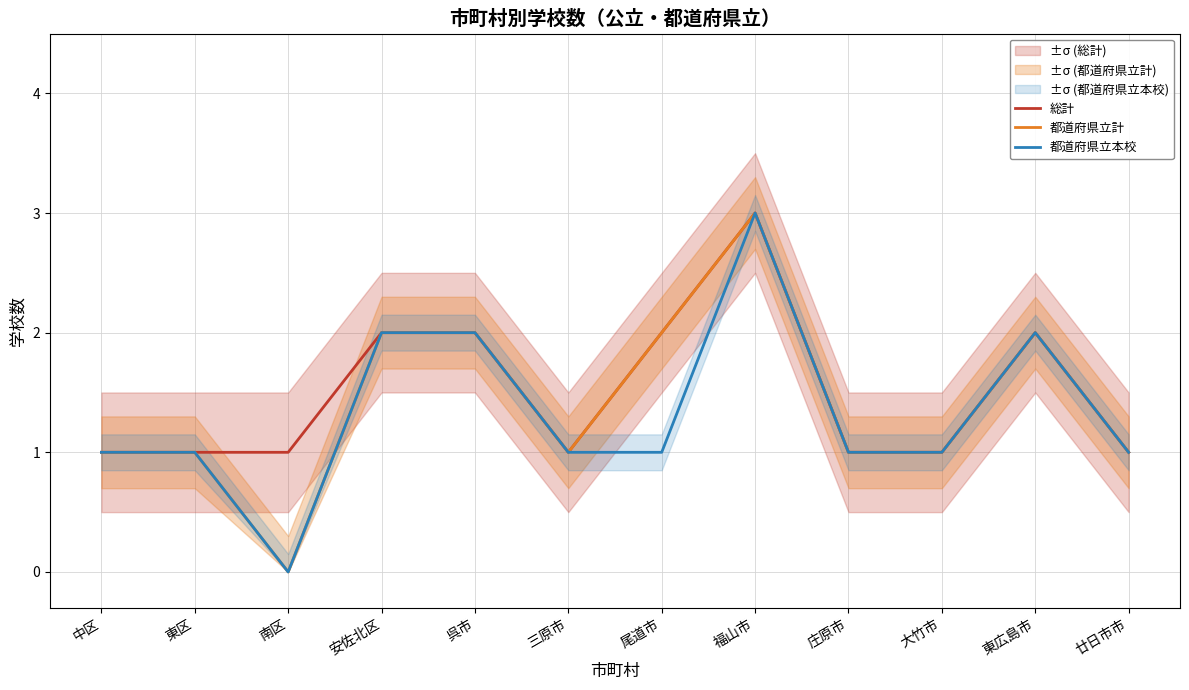

What is the difference between the maximum and second lowest values in the 総計 series?

2